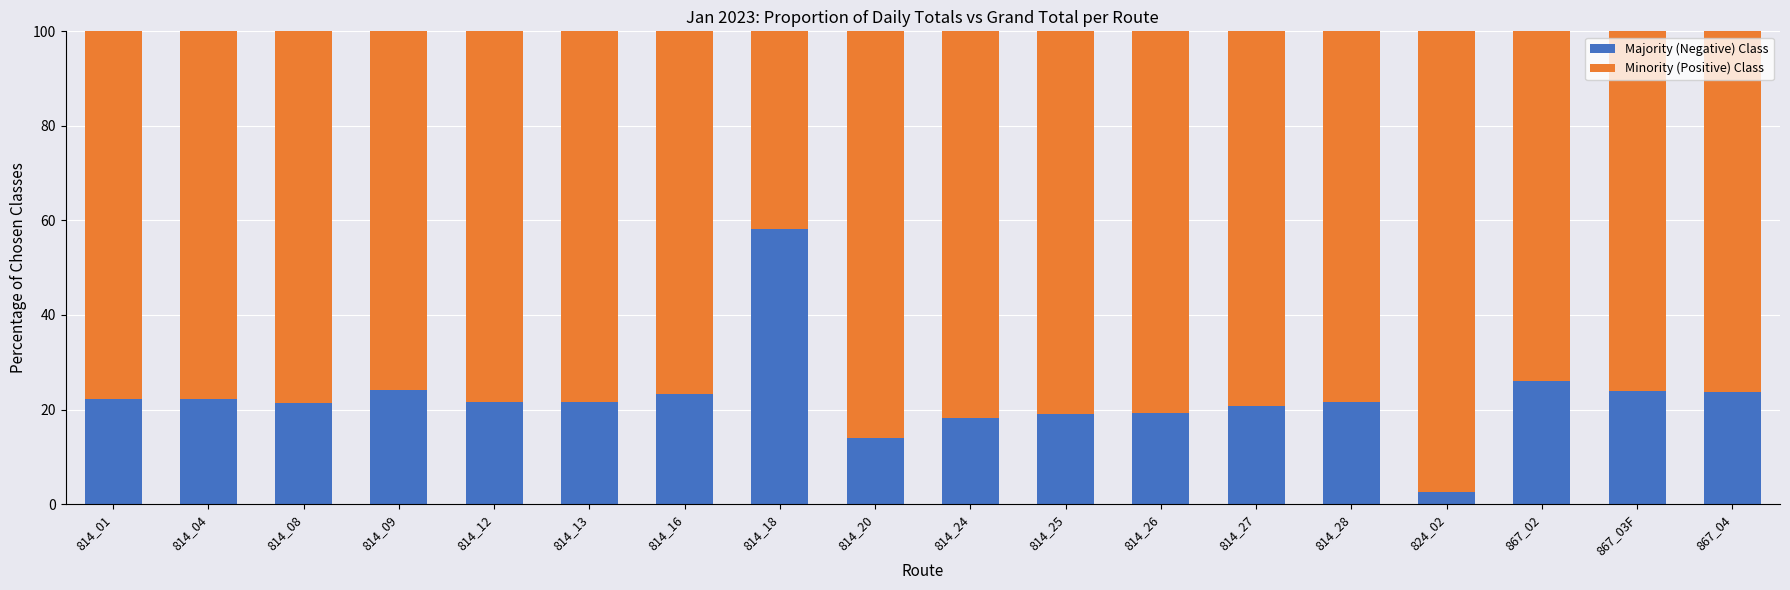

What is the average value of the Majority (Negative) Class series?

22.4